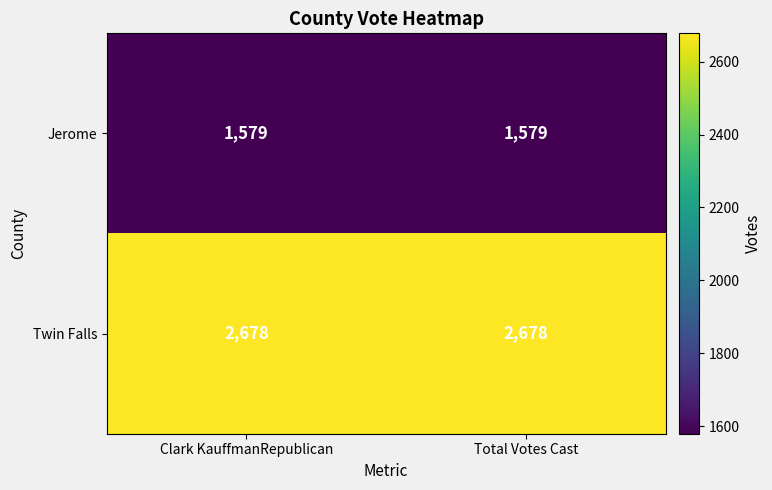

Reading left to right, transcribe all the data shown in this chart.

Jerome: 1579	1579
Twin Falls: 2678	2678